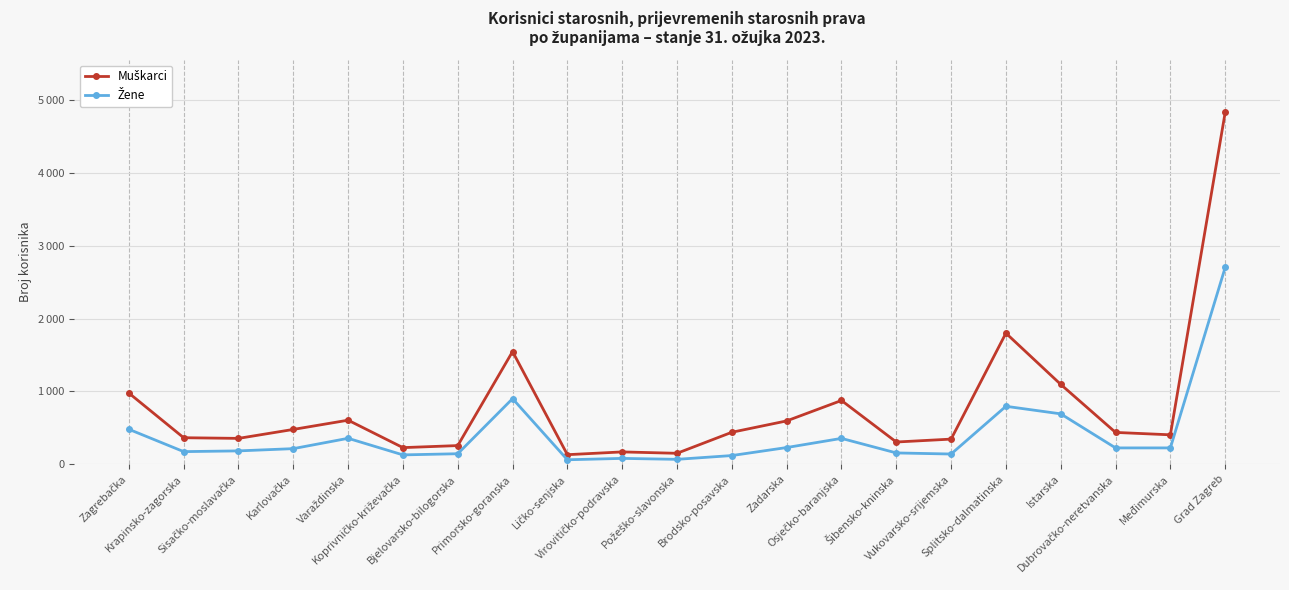

Is this an area chart (filled region under the line)?

No